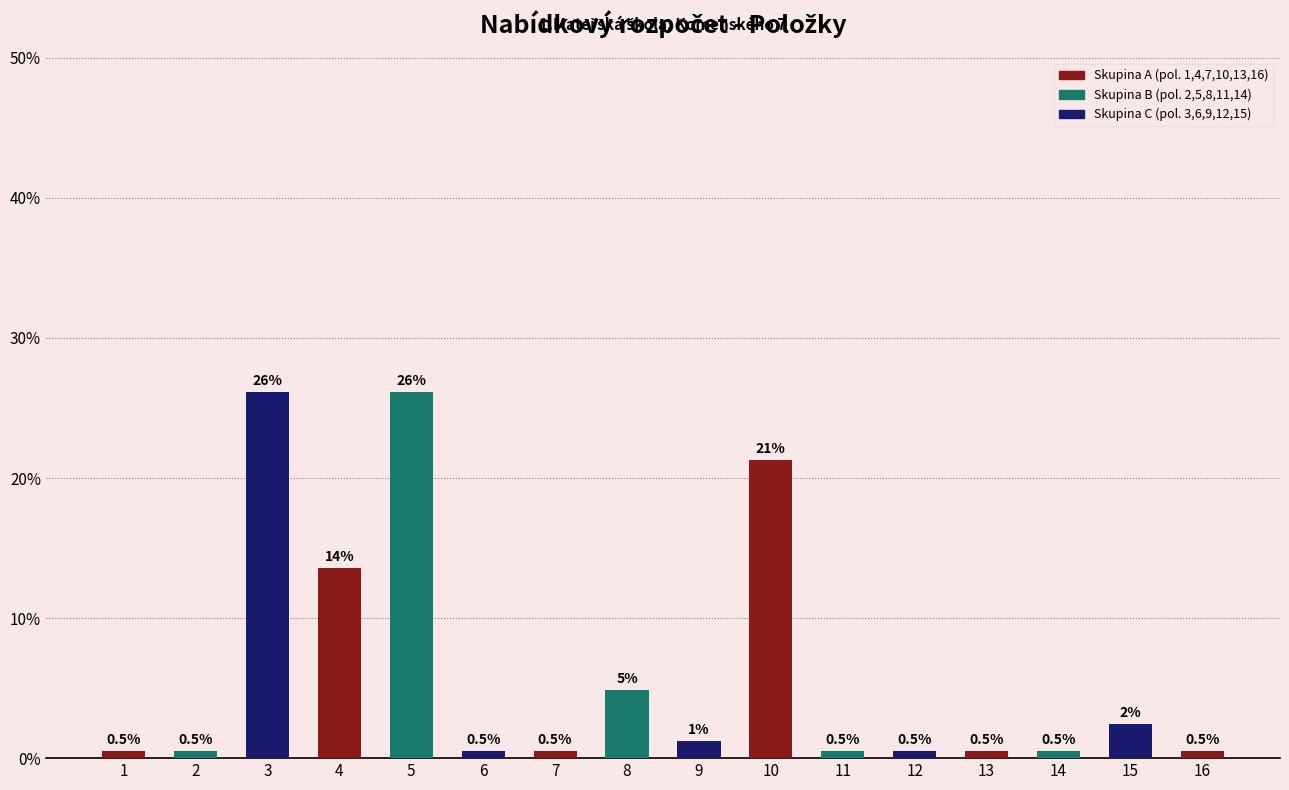

What is the greatest value displayed?

26.2